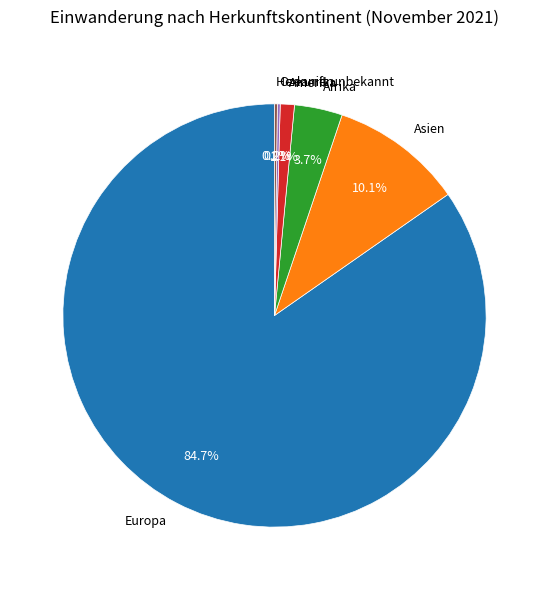

Is the sum of Asien and Europa greater than half?

Yes